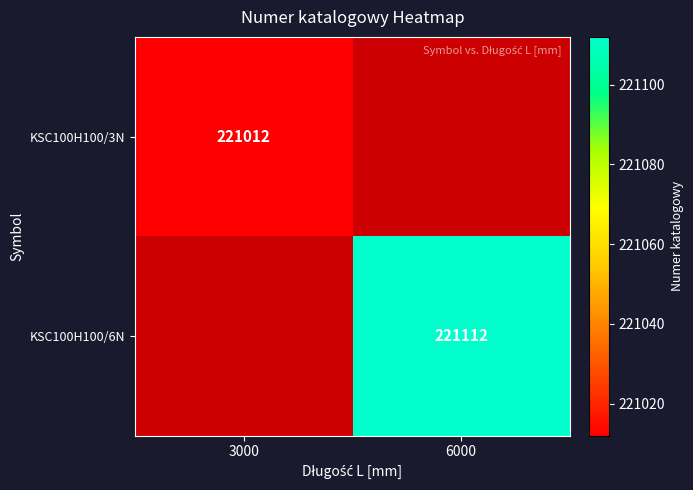

What is the total value across all series at 6000?

221112